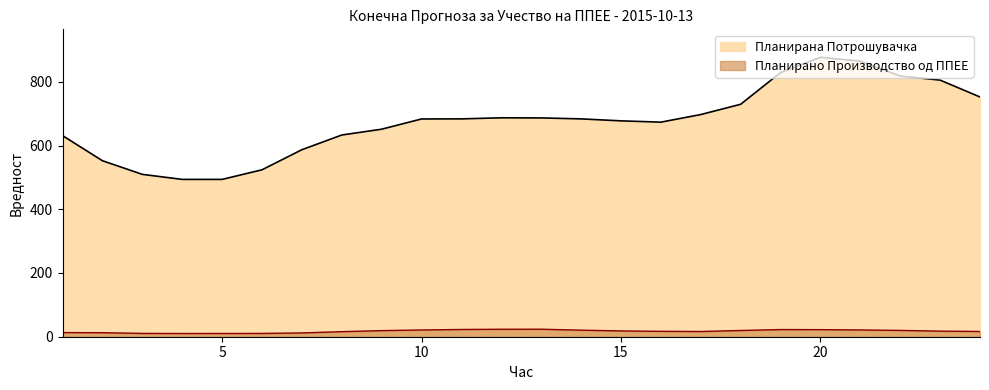

Rank the categories by Планирано Производство од ППЕЕ value from highest to lowest.

13, 12, 11, 19, 20, 21, 10, 14, 22, 18, 9, 15, 23, 16, 24, 17, 8, 1, 2, 7, 3, 6, 5, 4